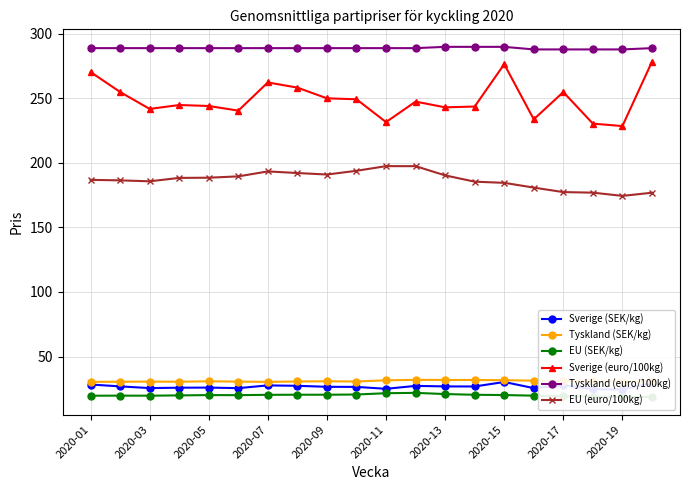

The Tyskland (euro/100kg) series shows 288.0 at 17. True or false?

True